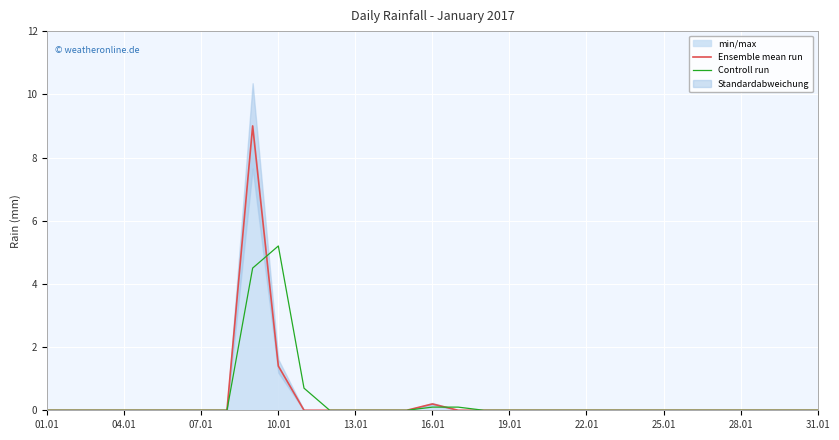

The Ensemble mean run series shows 1.4 at 10.01. True or false?

True